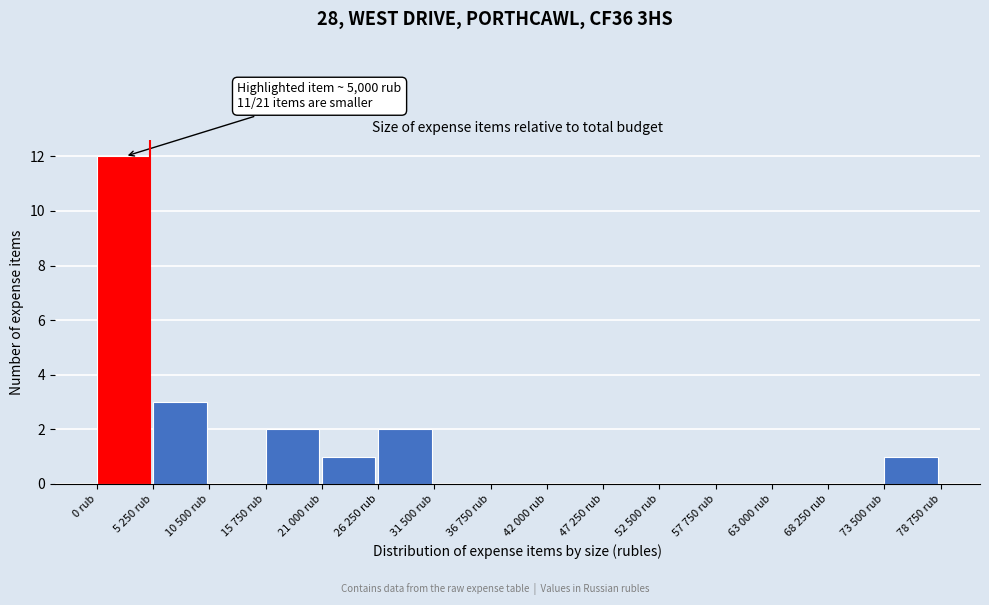

Reading left to right, extract all data points from this chart.

0 rub=12	5 250 rub=3	10 500 rub=0	15 750 rub=2	21 000 rub=1	26 250 rub=2	31 500 rub=0	36 750 rub=0	42 000 rub=0	47 250 rub=0	52 500 rub=0	57 750 rub=0	63 000 rub=0	68 250 rub=0	73 500 rub=1